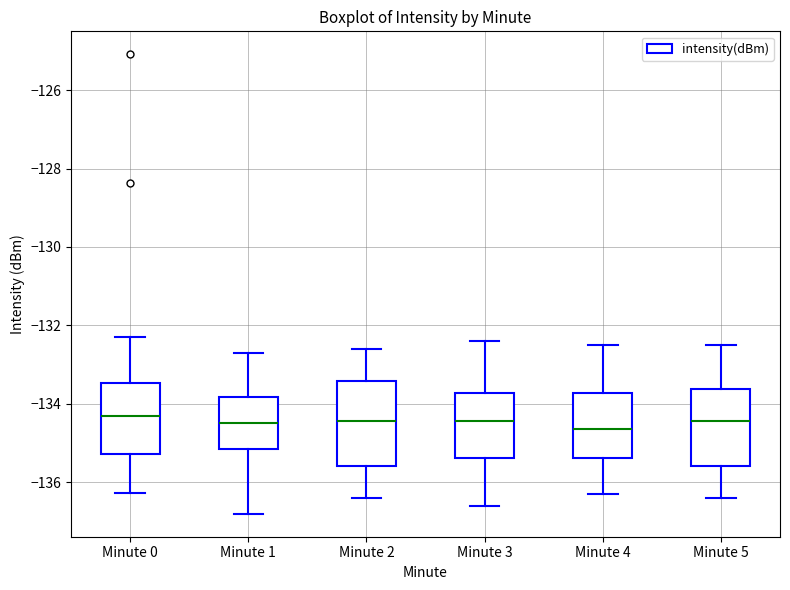

Reading left to right, transcribe this box plot: for each box, give where its median line is, the range the box spans, and where its two whiskers end, as read against the y-axis. The values are not printed on the chart, so give them approximately, as read against the axis.

Minute 0: median -134.4, box -135.2 to -133.4, whiskers -136.2 to -132.2
Minute 1: median -134.4, box -135.2 to -133.8, whiskers -136.8 to -132.6
Minute 2: median -134.4, box -135.6 to -133.4, whiskers -136.4 to -132.6
Minute 3: median -134.4, box -135.4 to -133.8, whiskers -136.6 to -132.4
Minute 4: median -134.6, box -135.4 to -133.8, whiskers -136.2 to -132.4
Minute 5: median -134.4, box -135.6 to -133.6, whiskers -136.4 to -132.4